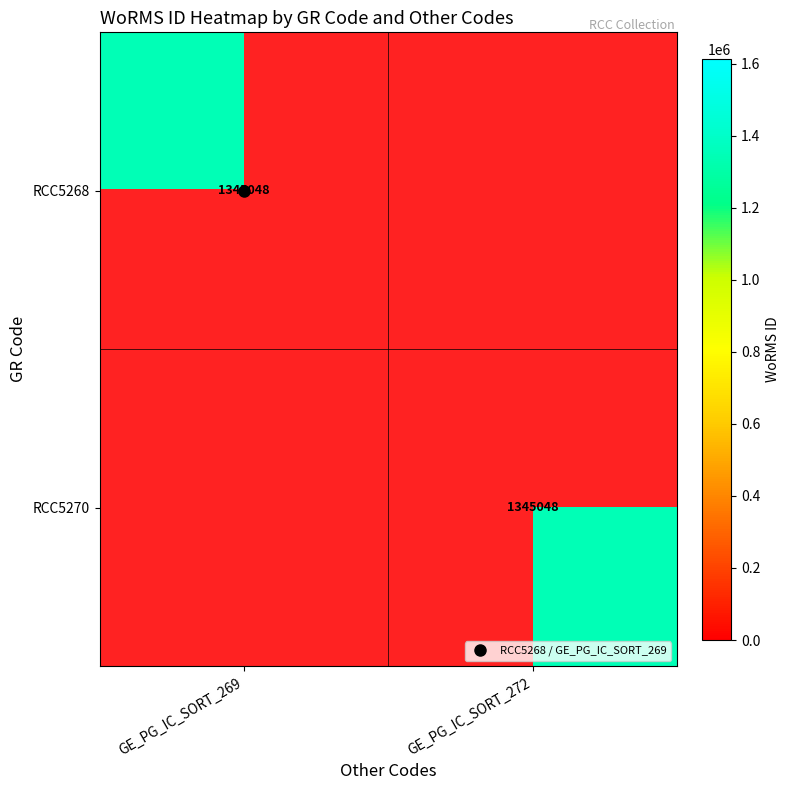

What is the approximate value of RCC5270 at GE_PG_IC_SORT_272, to the nearest 10?

1345050